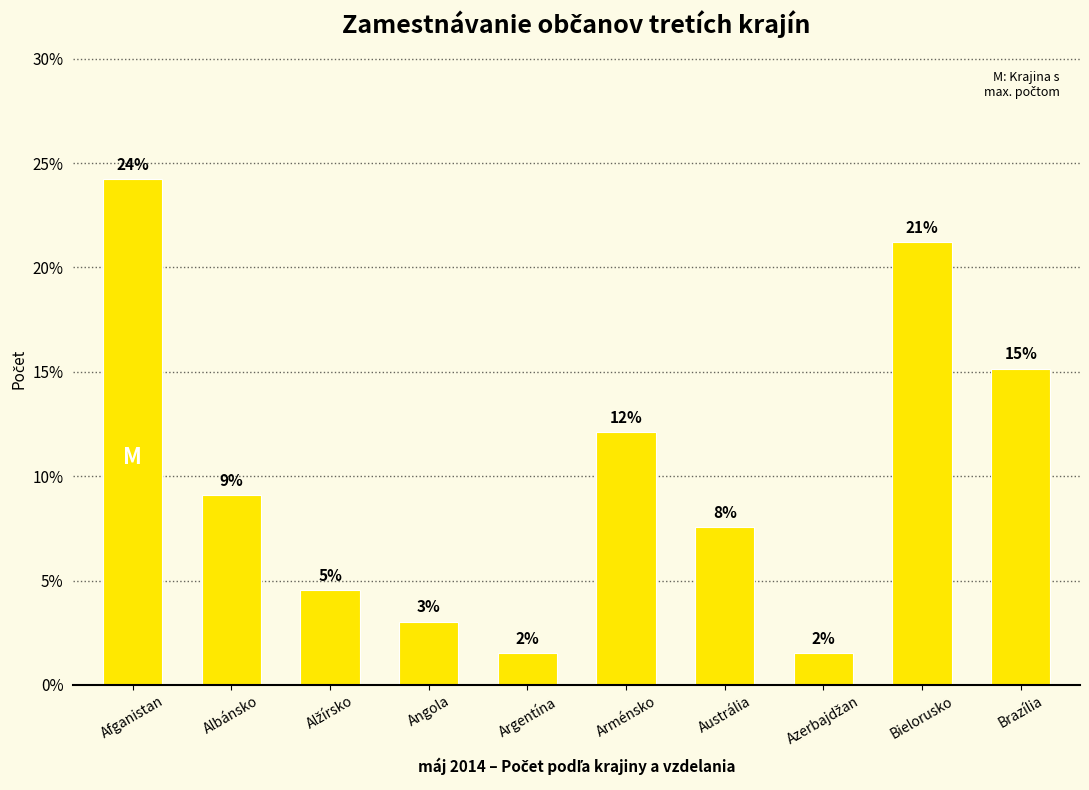

Which label corresponds to the largest value in the chart?

Afganistan